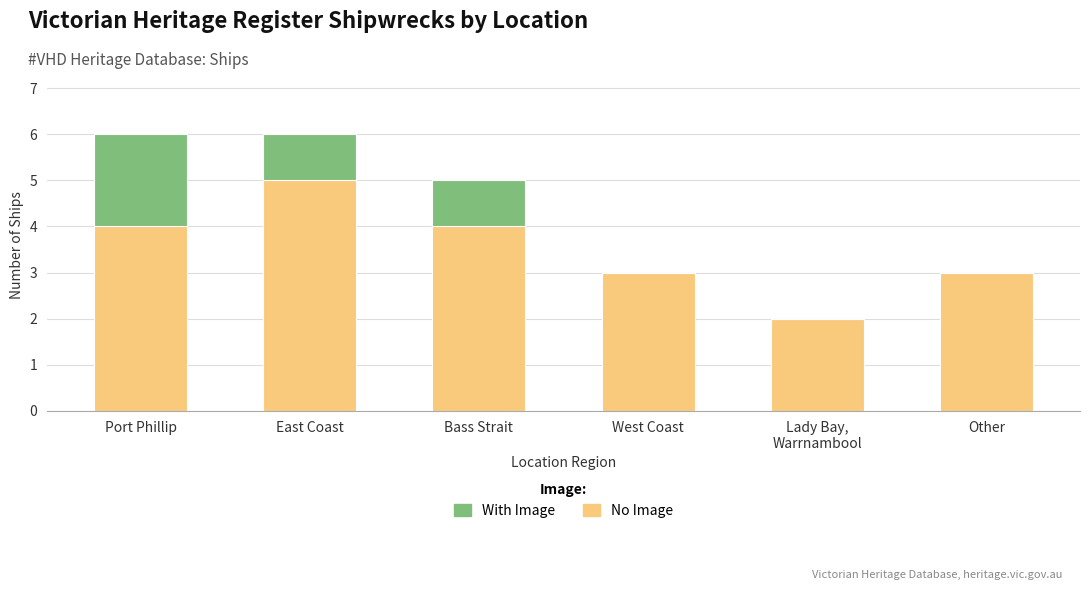

What is the highest value of the No Image series?

5